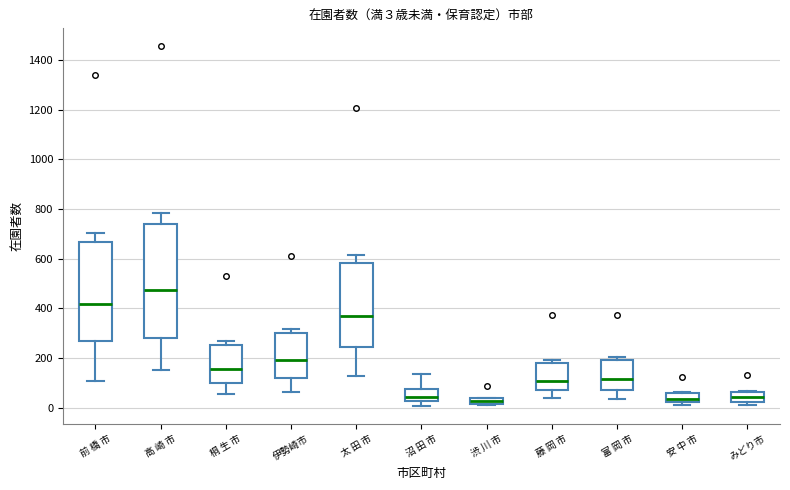

Which box's median line is the highest?

高 崎 市